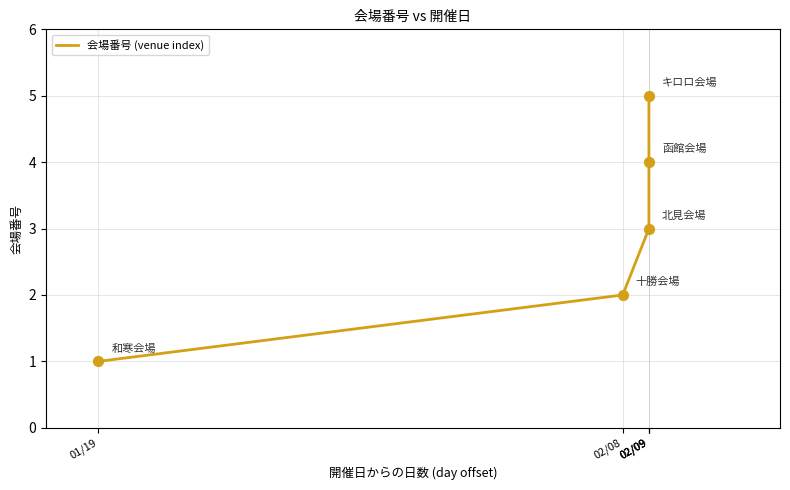

What is the change in value from 02/08 to 02/09?

+2